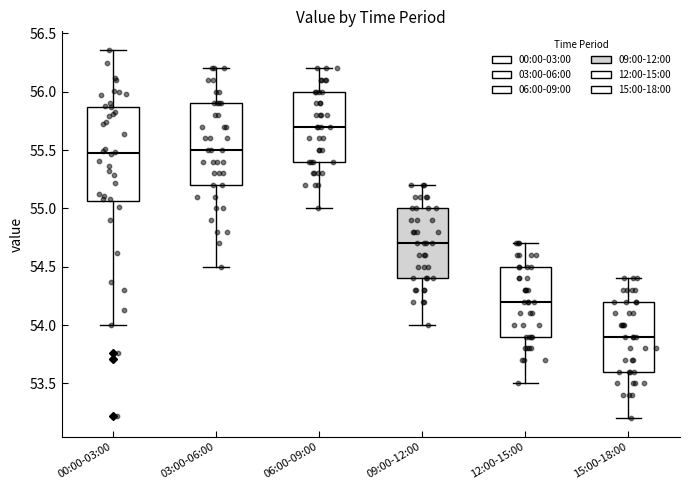

Reading left to right, transcribe this box plot: for each box, give where its median line is, the range the box spans, and where its two whiskers end, as read against the y-axis. The values are not printed on the chart, so give them approximately, as read against the axis.

00:00-03:00: median 55.50, box 55.05 to 55.85, whiskers 54.00 to 56.35
03:00-06:00: median 55.50, box 55.20 to 55.90, whiskers 54.50 to 56.20
06:00-09:00: median 55.70, box 55.40 to 56.00, whiskers 55.00 to 56.20
09:00-12:00: median 54.70, box 54.40 to 55.00, whiskers 54.00 to 55.20
12:00-15:00: median 54.20, box 53.90 to 54.50, whiskers 53.50 to 54.70
15:00-18:00: median 53.90, box 53.60 to 54.20, whiskers 53.20 to 54.40